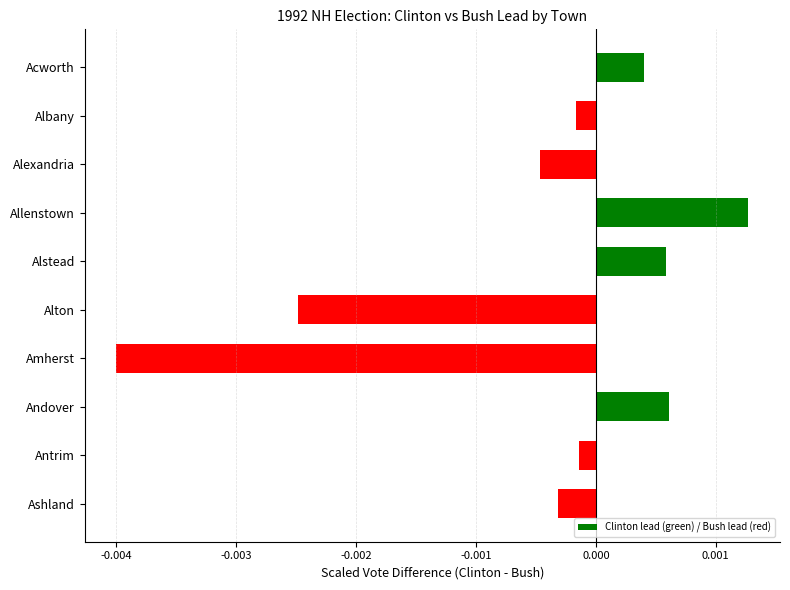

How many bars are there in total?

10